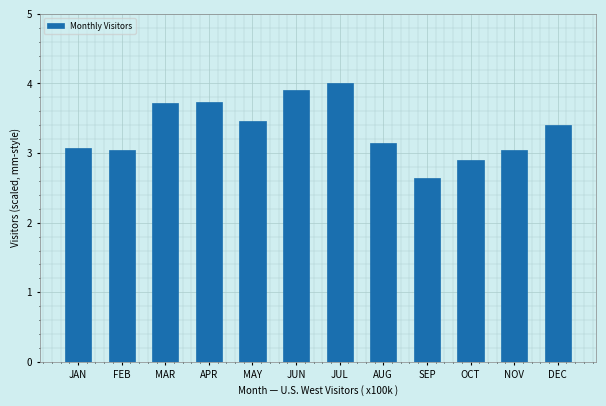

What is the sum of the values at NOV and DEC?

6.5